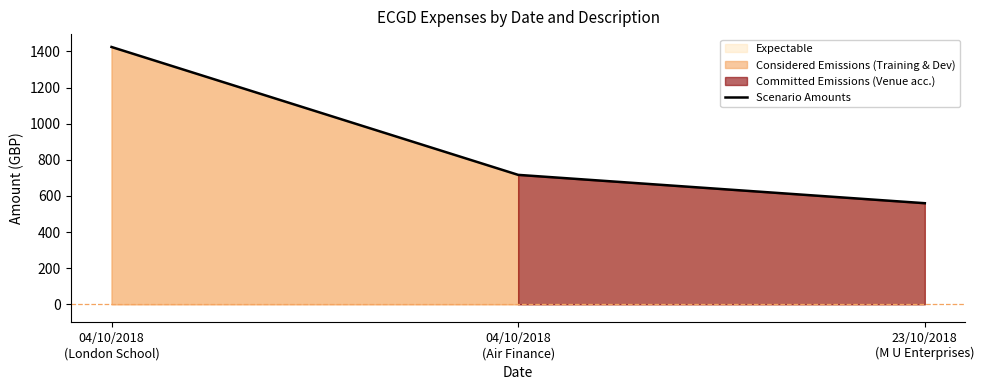

Reading right to left, list all the values displayed in this chart.

23/10/2018
(M U Enterprises)=560.0	04/10/2018
(Air Finance)=716.9	04/10/2018
(London School)=1425.0